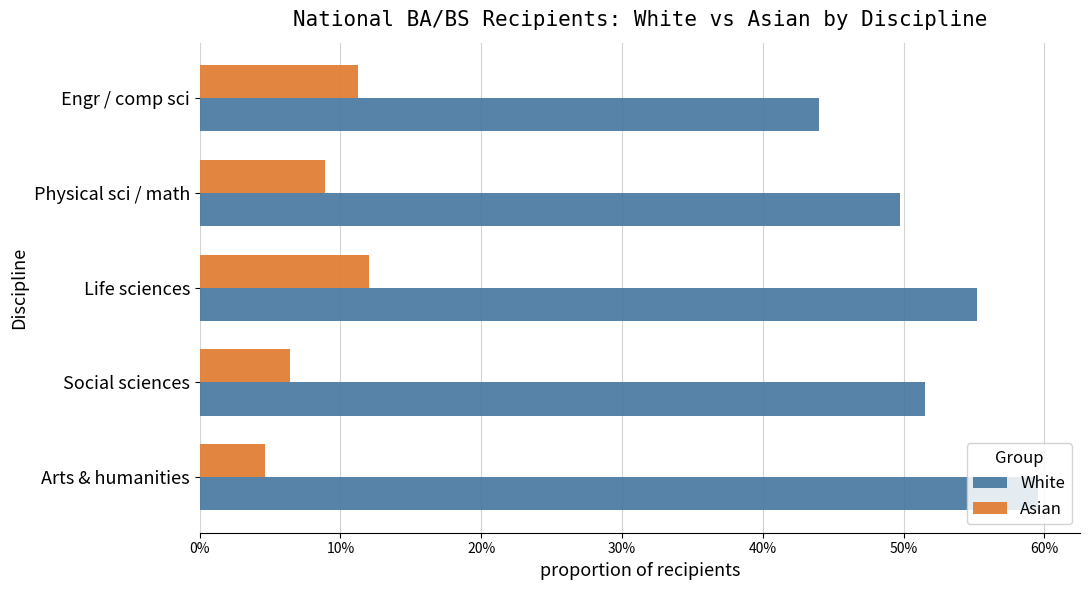

What are all the series names shown in the legend?

White, Asian